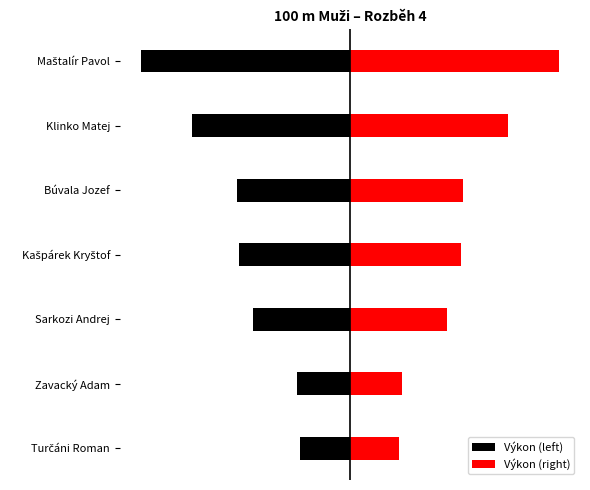

The value of Výkon (right) at Maštalír Pavol is 2.1. True or false?

True